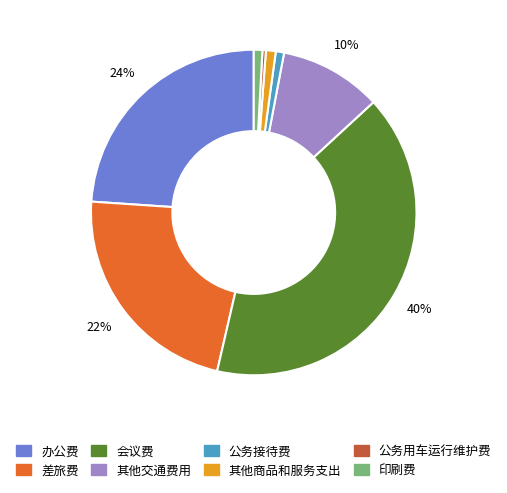

Count the number of slices in the pie.

8